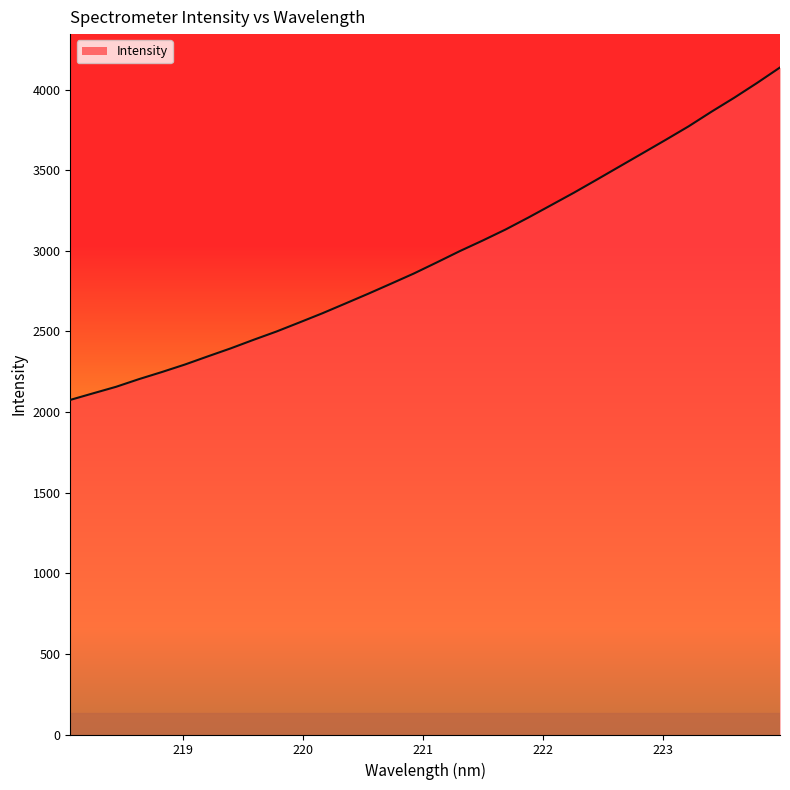

What is the greatest value displayed?

4137.4